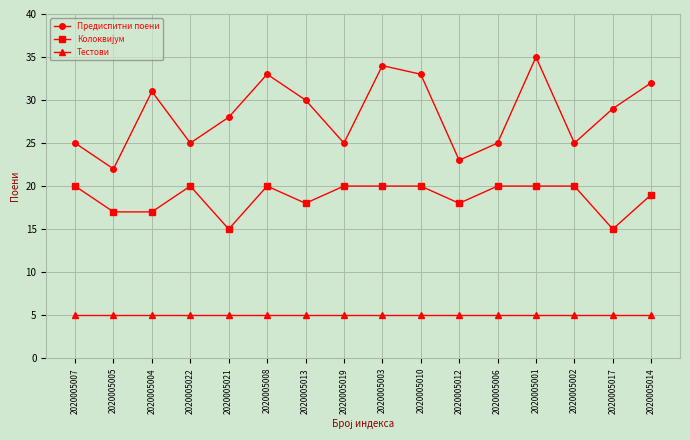

The value of Тестови at 2020005007 is 7. True or false?

False